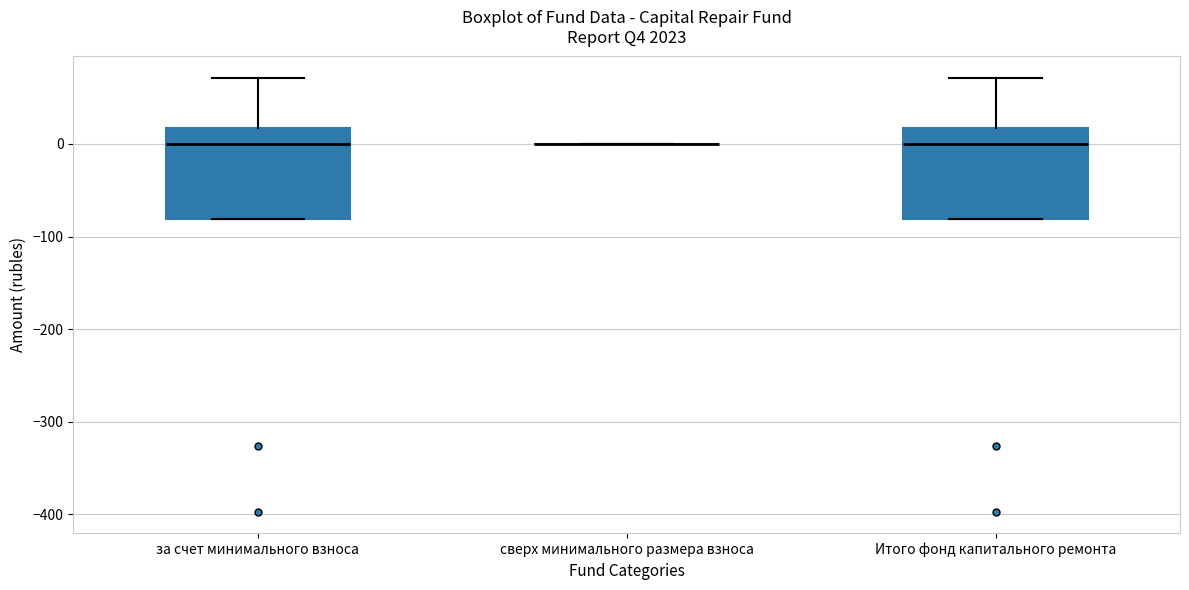

Reading left to right, transcribe this box plot: for each box, give where its median line is, the range the box spans, and where its two whiskers end, as read against the y-axis. The values are not printed on the chart, so give them approximately, as read against the axis.

за счет минимального взноса: median 0, box -80 to 20, whiskers -80 to 70
сверх минимального размера взноса: box collapsed to a line at 0, whiskers 0 to 0
Итого фонд капитального ремонта: median 0, box -80 to 20, whiskers -80 to 70